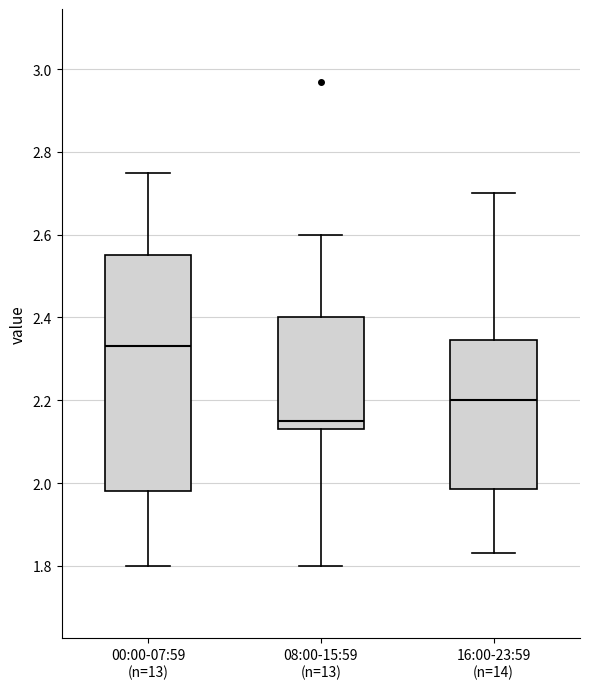

Where is the upper edge of the box for 00:00-07:59 (n=13) on the y-axis? The values are not printed on the chart, so give them approximately, as read against the axis.

2.56